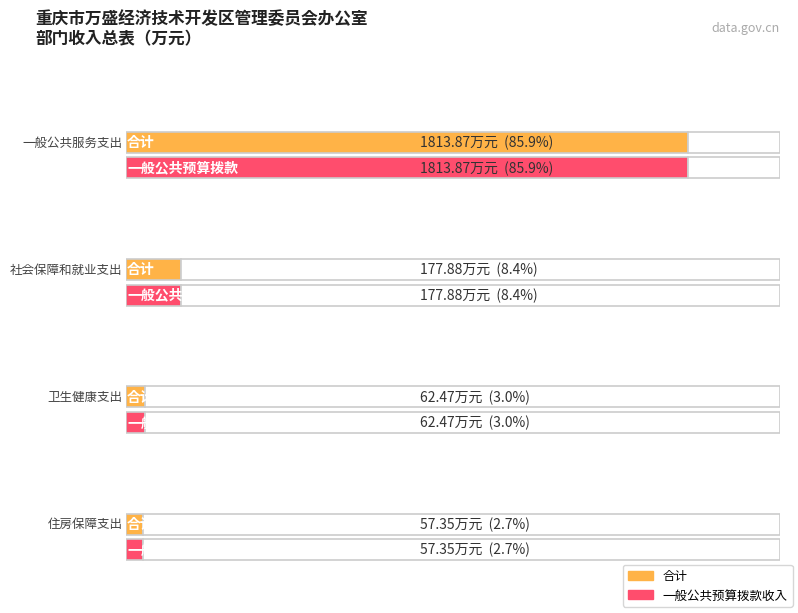

How many groups of bars are there?

4